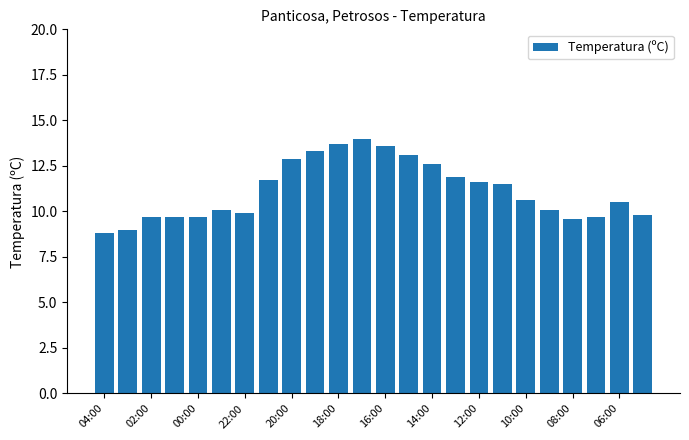

What is the greatest value displayed?

14.0